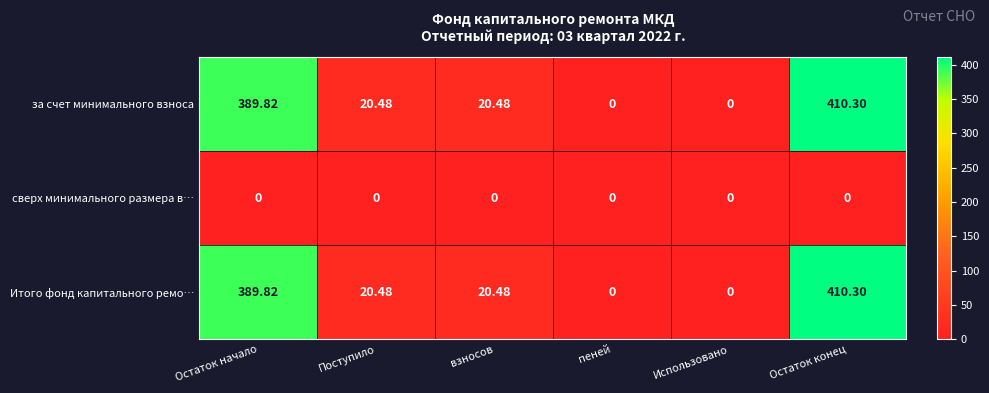

At which label does за счет минимального взноса first exceed 20?

Остаток начало